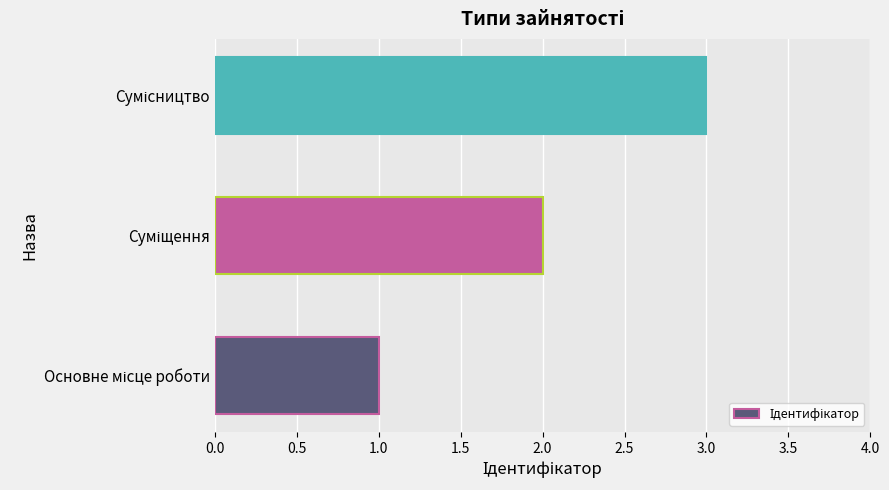

What is the sum of all values?

6